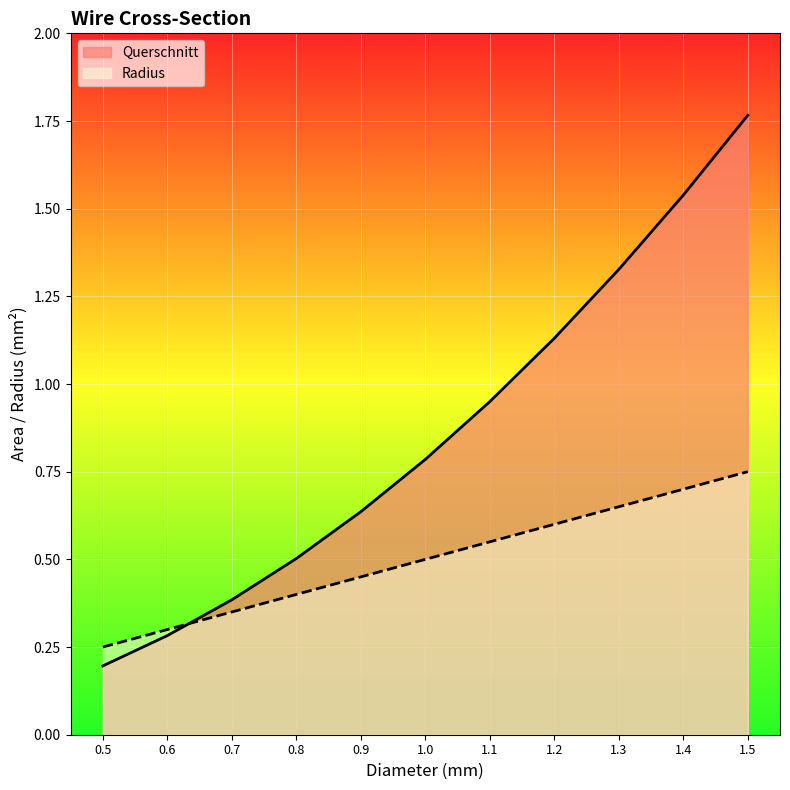

What is the value of the Querschnitt point at the 10th from the left?

1.5